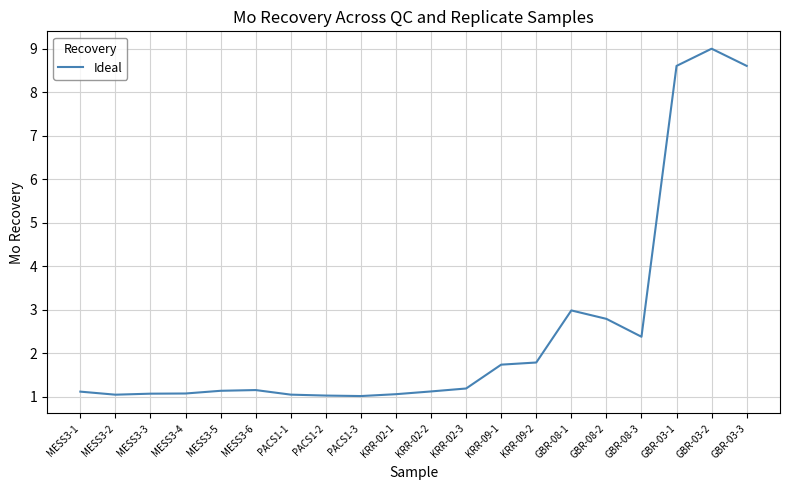

What is the difference between the values at KRR-09-2 and GBR-08-3?

0.6